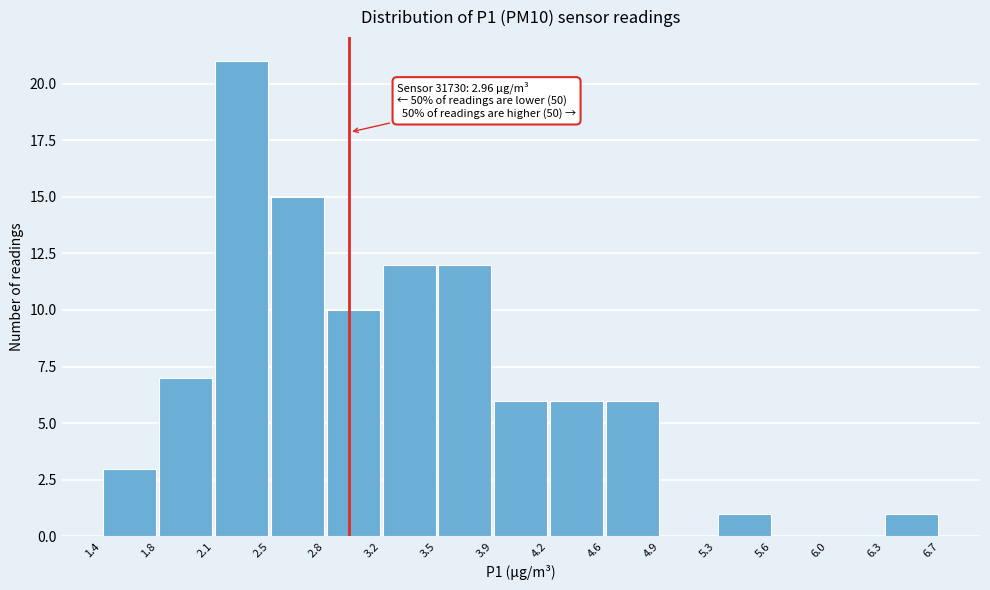

Over which range of the x-axis is the bar tallest?

2.1 to 2.5